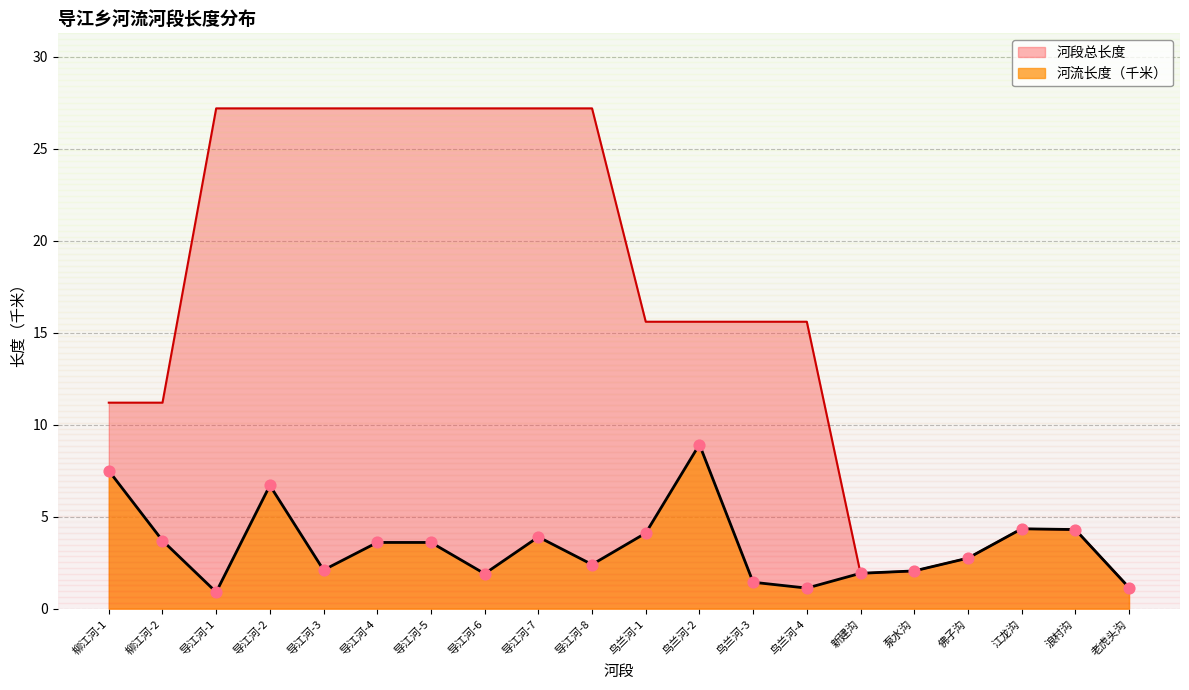

Which series reaches the minimum Y coordinate?

河流长度（千米）